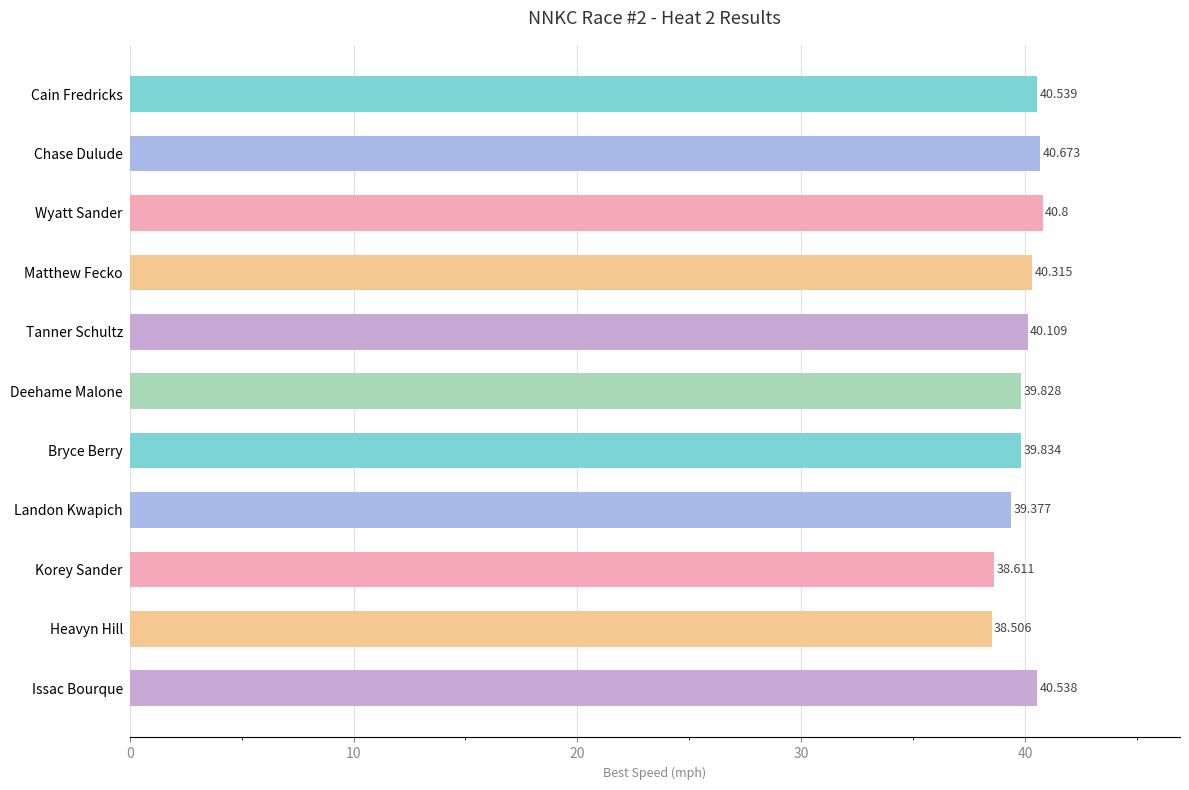

Rank the categories by value from highest to lowest.

Wyatt Sander, Chase Dulude, Cain Fredricks, Issac Bourque, Matthew Fecko, Tanner Schultz, Bryce Berry, Deehame Malone, Landon Kwapich, Korey Sander, Heavyn Hill